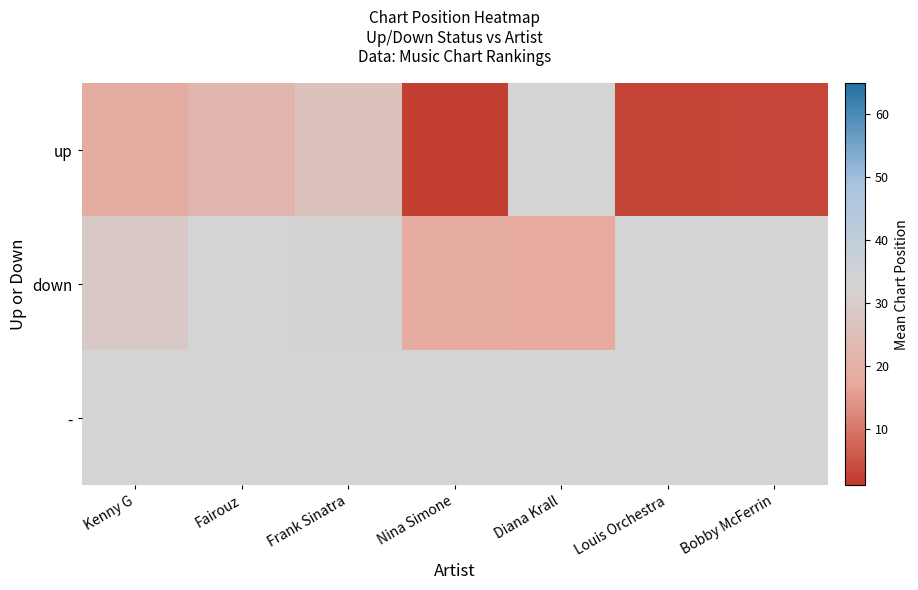

Rank the series at Louis Orchestra from lowest to highest value.

up, down, -